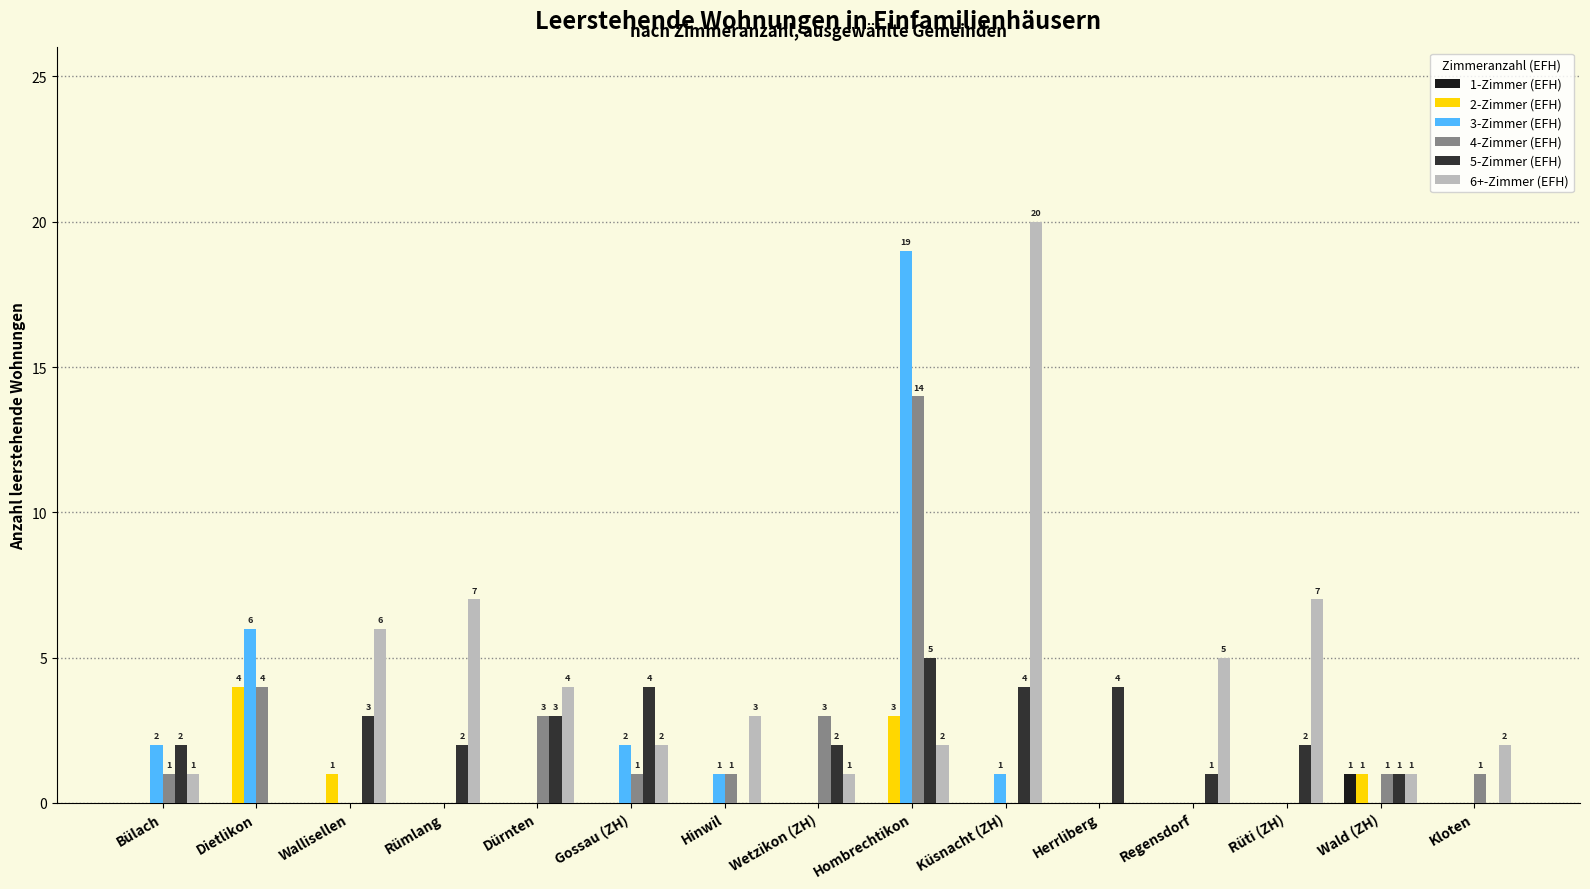

How many positive values does the 3-Zimmer (EFH) series have?

6